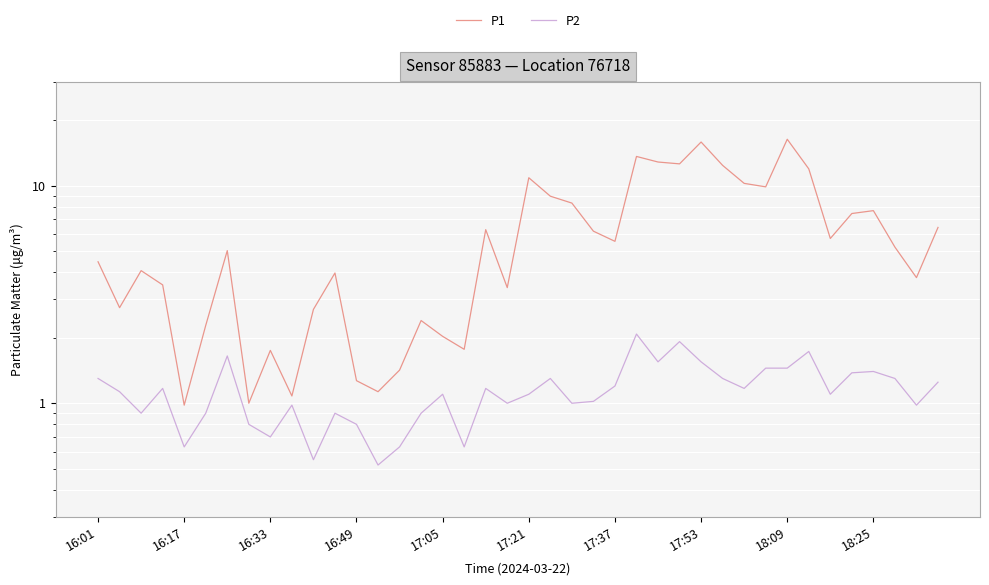

True or false: P1 and P2 cross at least once.

False